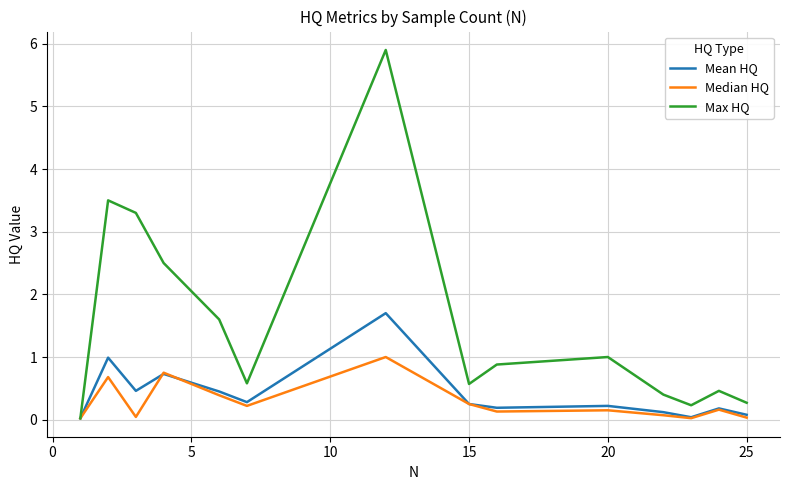

Count the number of categories in the chart.

14